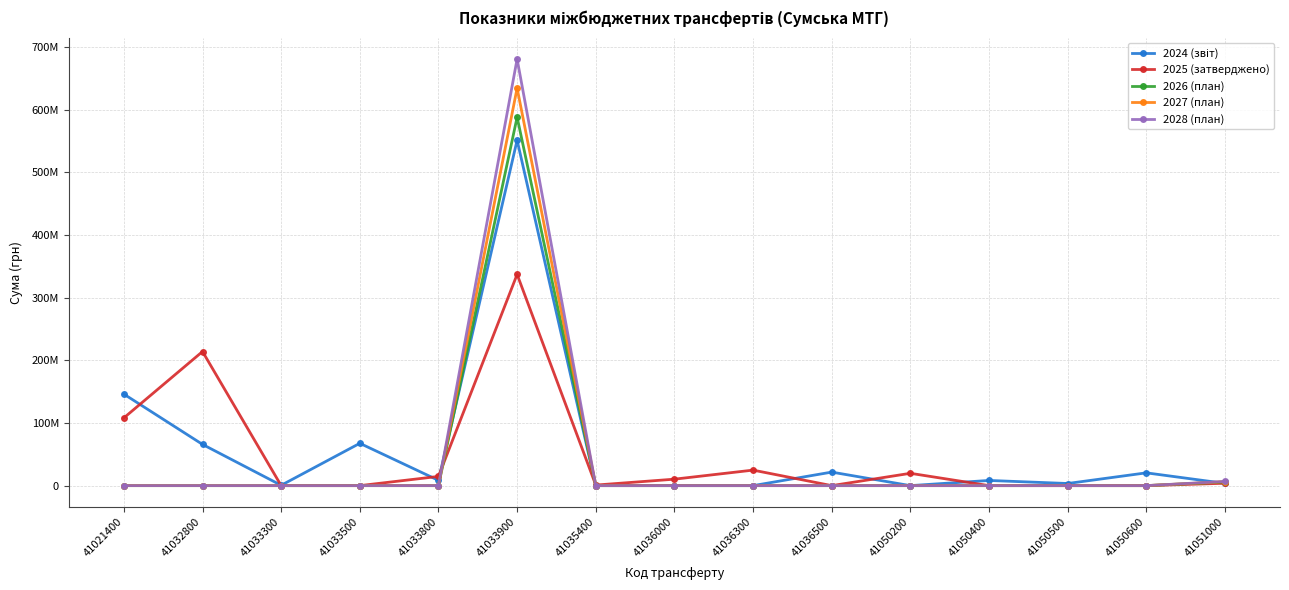

Is this an area chart (filled region under the line)?

No